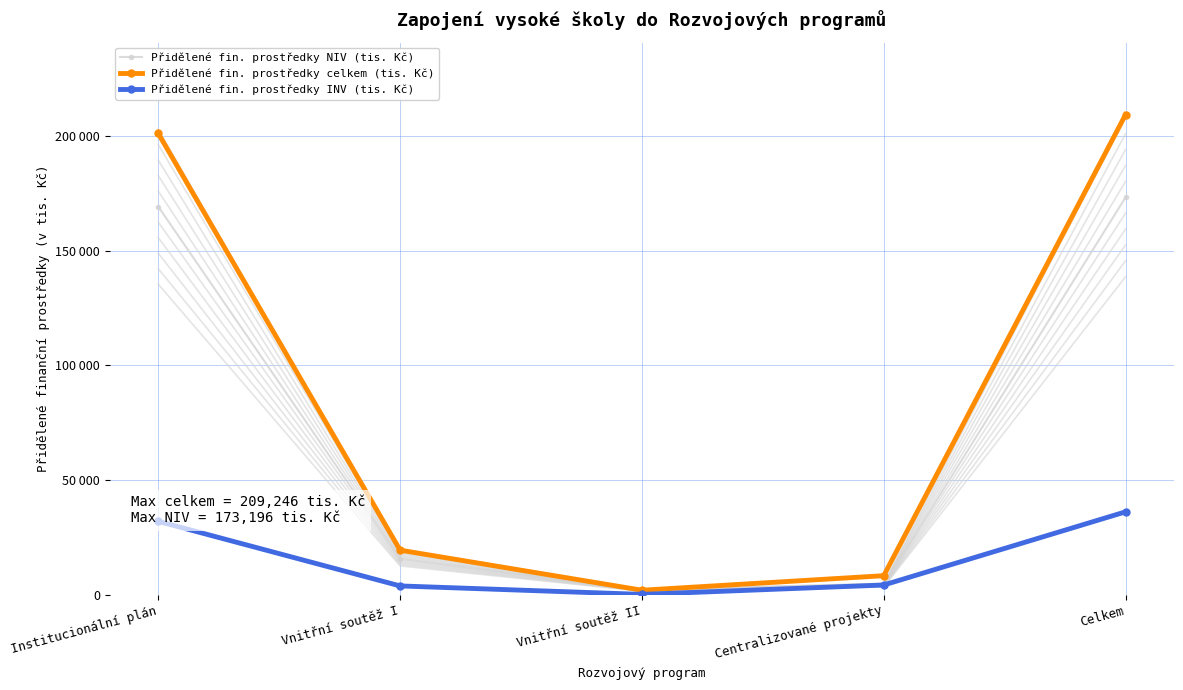

Reading right to left, transcribe all the data shown in this chart.

Přidělené fin. prostředky NIV (tis. Kč): 173196	4058	1817	15593	169138
Přidělené fin. prostředky celkem (tis. Kč): 209246	8206	1872	19338	201040
Přidělené fin. prostředky INV (tis. Kč): 36050	4148	55	3745	31902